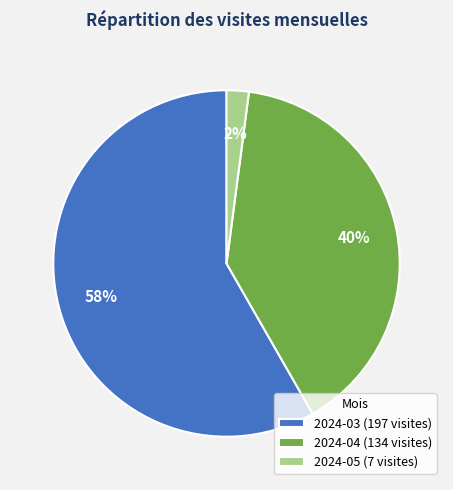

To the nearest percent, what is the difference between the largest and smallest slice percentages?

56%